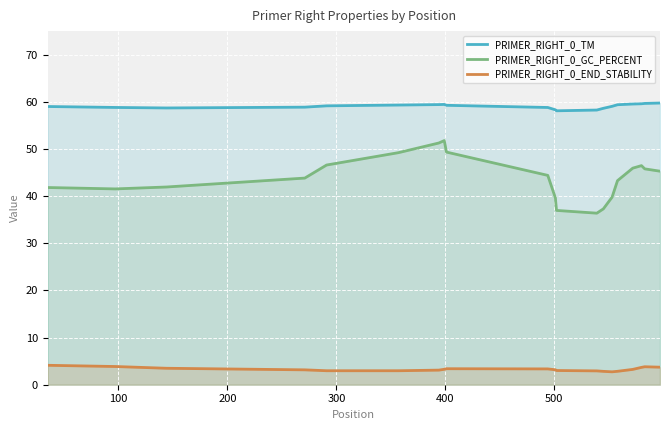

What is the value of the PRIMER_RIGHT_0_TM point at the 4th from the left?

58.9